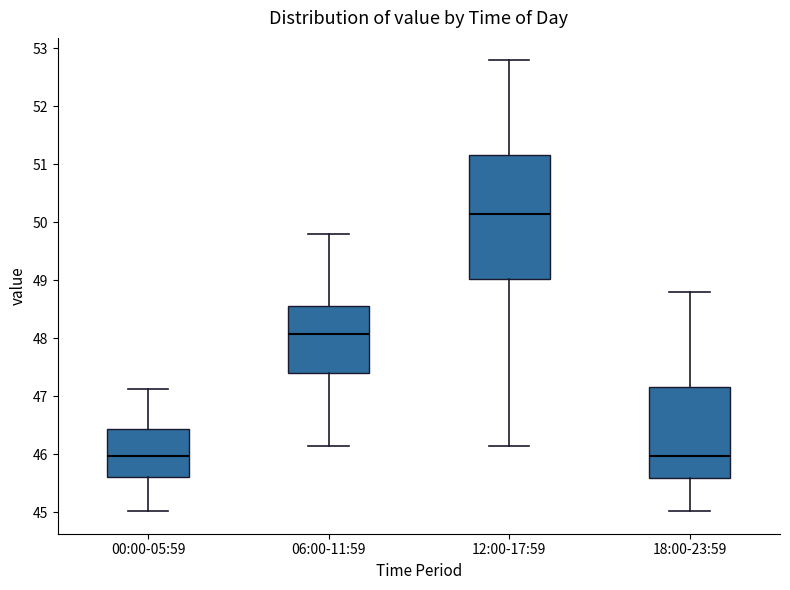

Which box's median line is the highest?

12:00-17:59